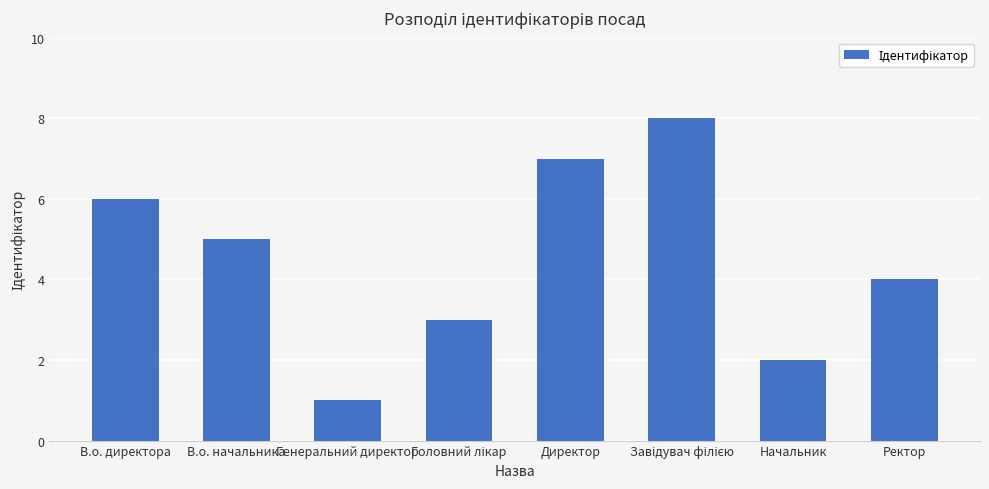

True or false: the data shows 10 at Директор.

False